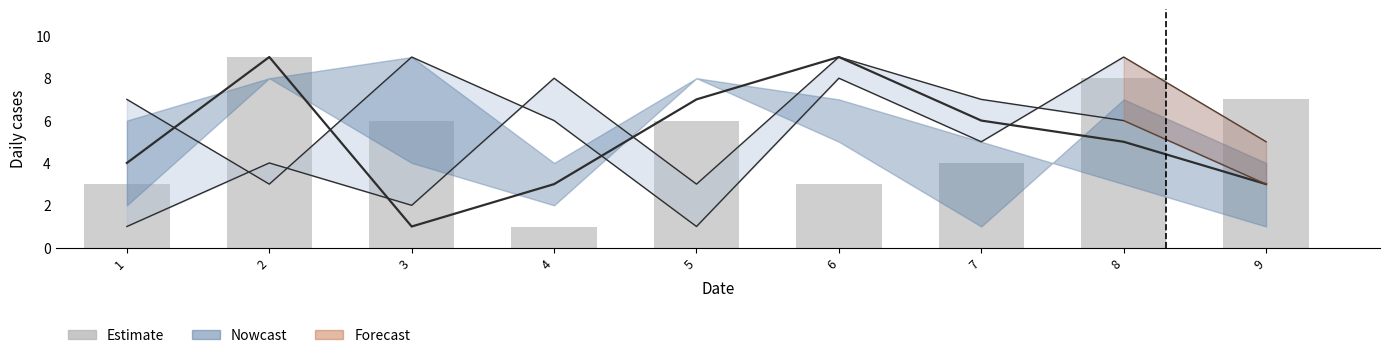

How many bars are there in total?

9